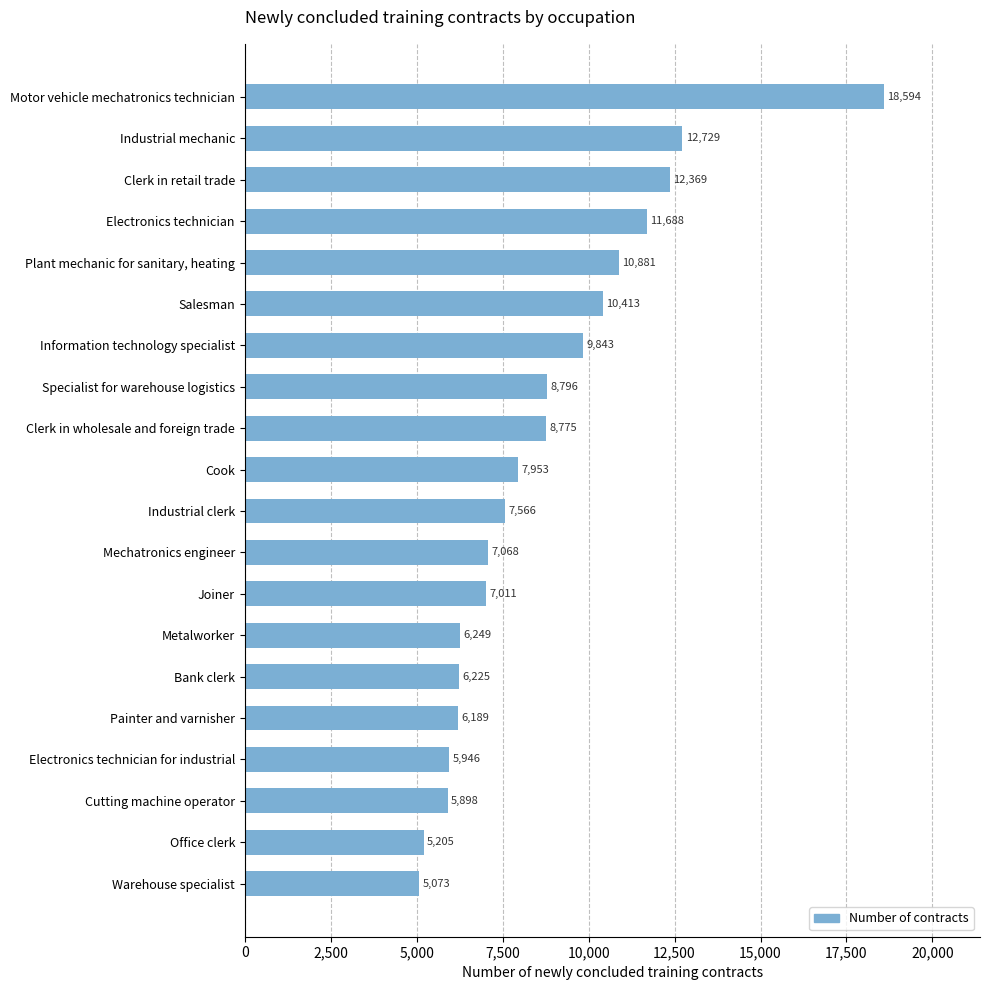

What is the sum of all values?

174471